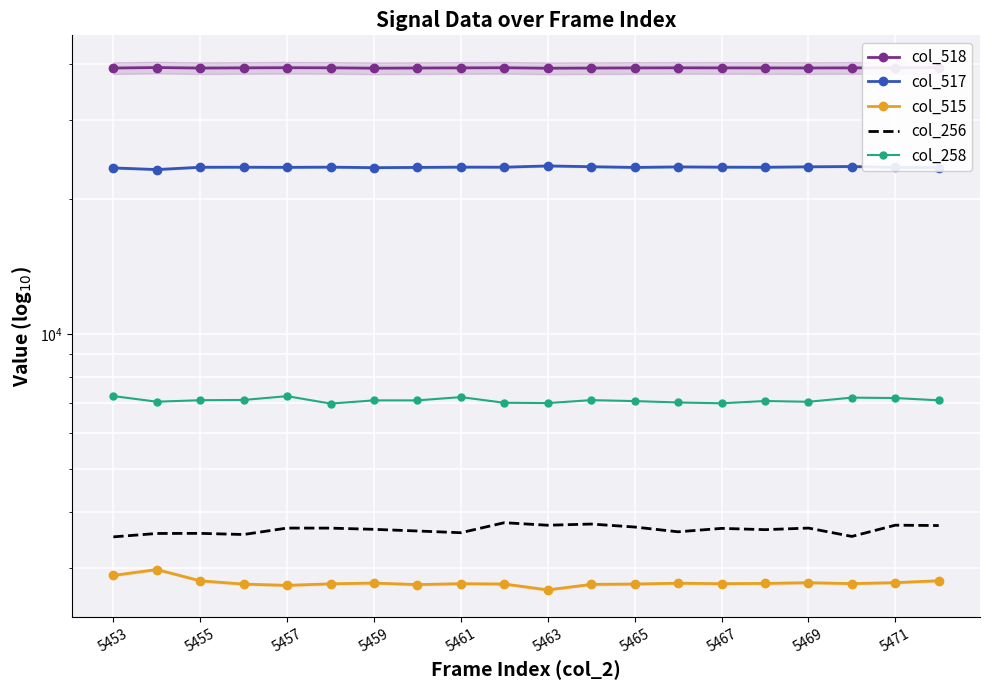

Which label corresponds to the largest value in the chart?

5455